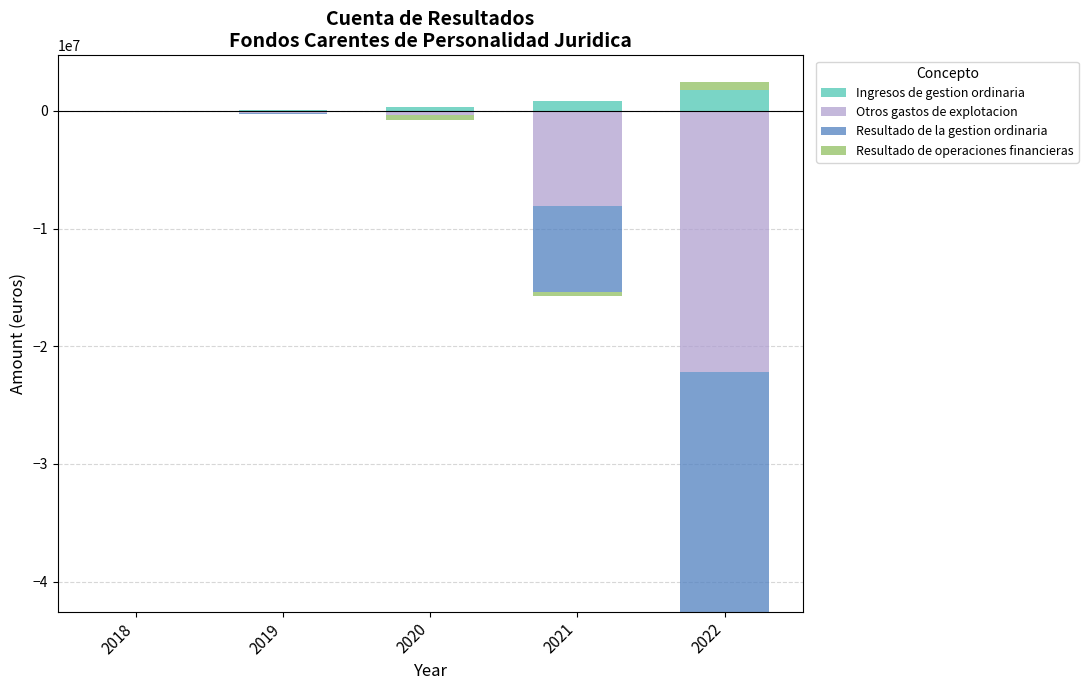

What is the average value of the Resultado de operaciones financieras series?

134000